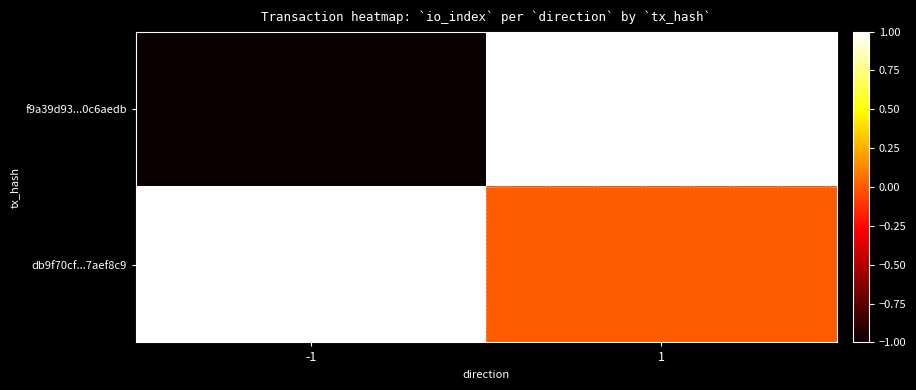

At how many categories does at least one series exceed 0?

2